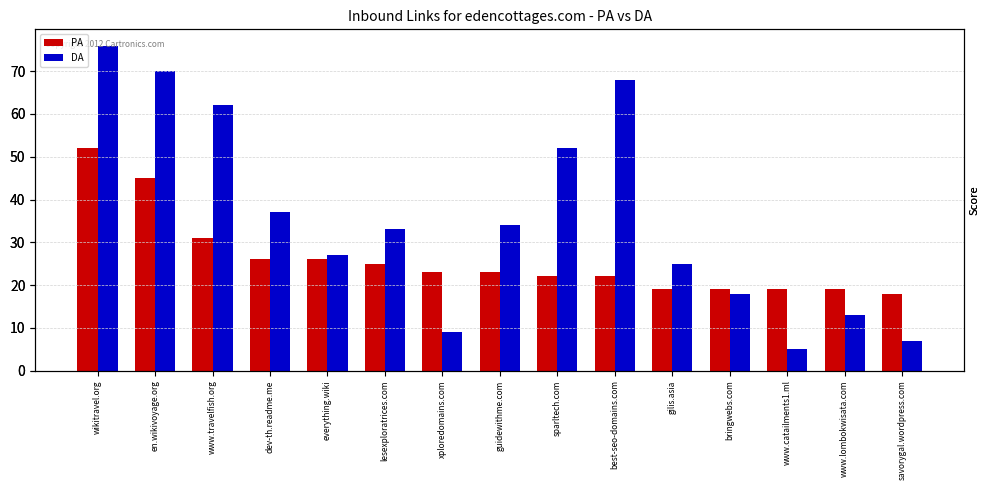

Which series has the largest total across all categories?

DA